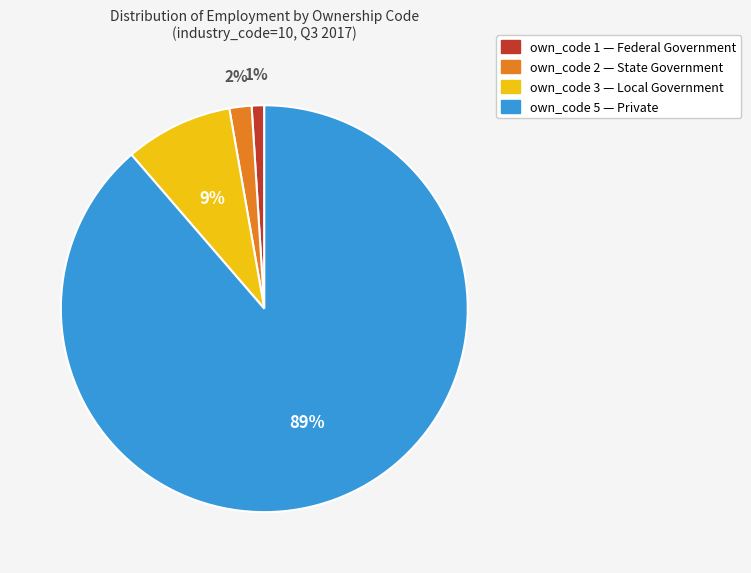

Which slice is the largest?

own_code 5